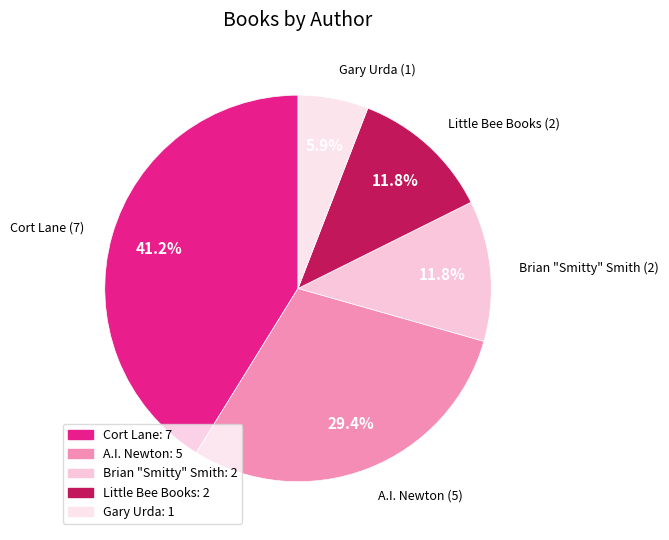

To the nearest percent, what portion does Gary Urda represent?

6%